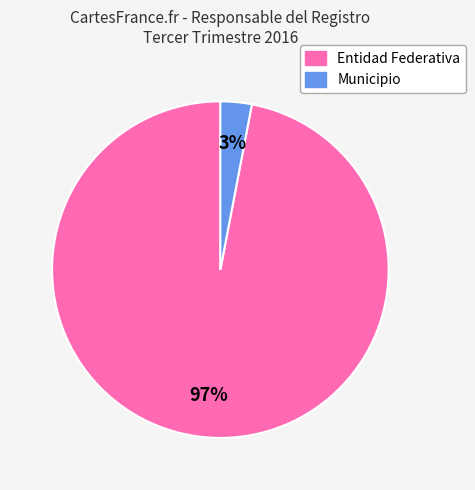

Combined, do Municipio and Entidad Federativa account for over 50%?

Yes